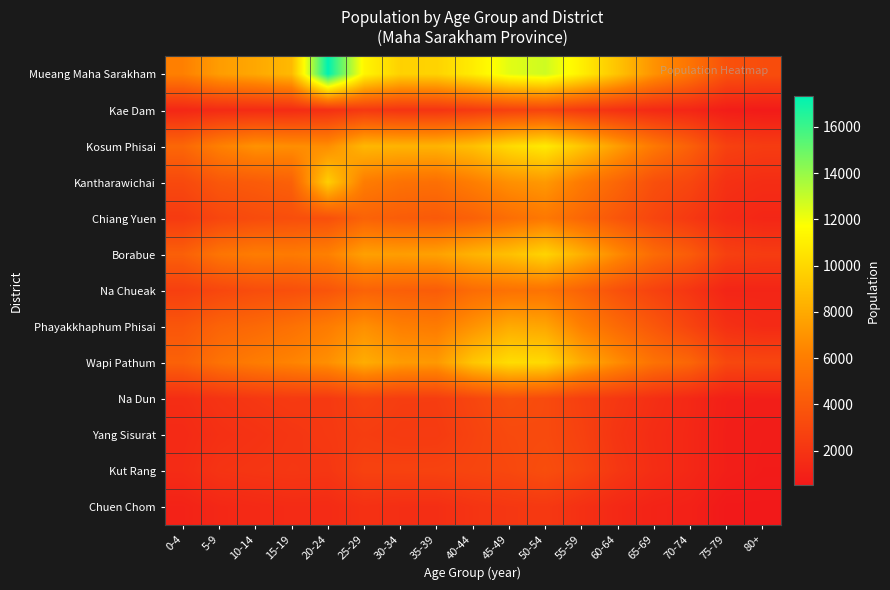

Which series has the widest spread of values?

Mueang Maha Sarakham